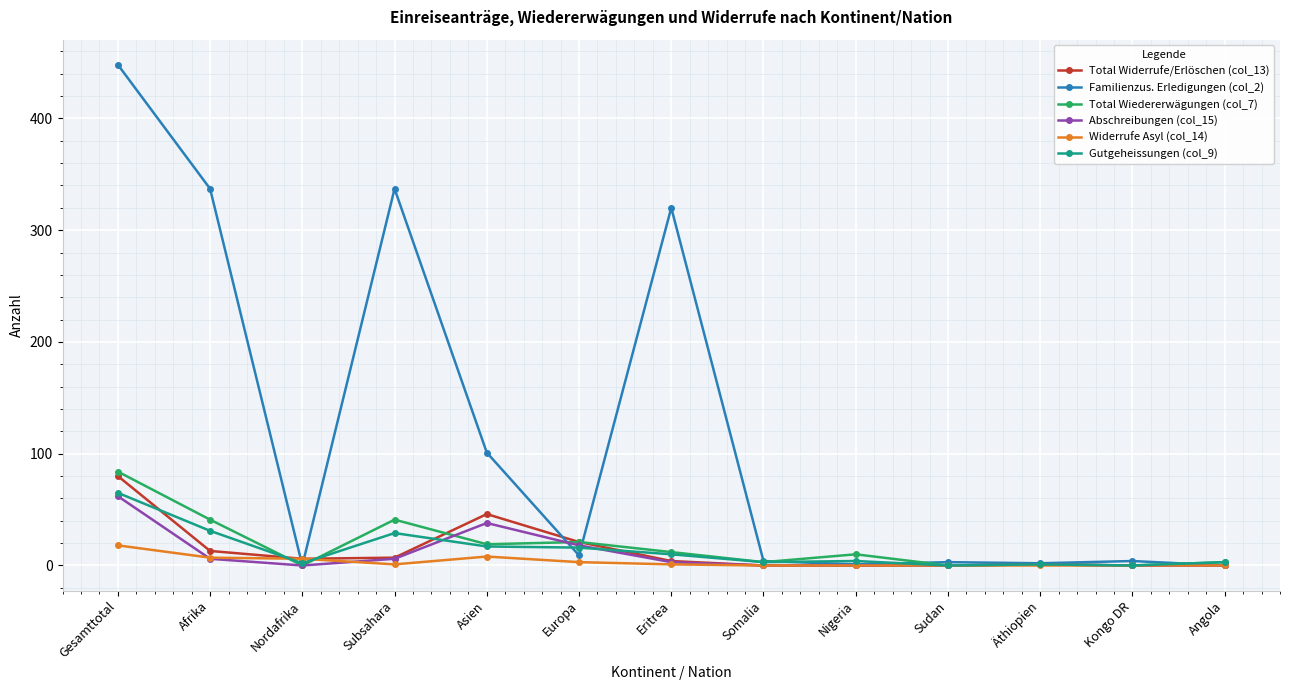

What is the average value of the Abschreibungen (col_15) series?

10